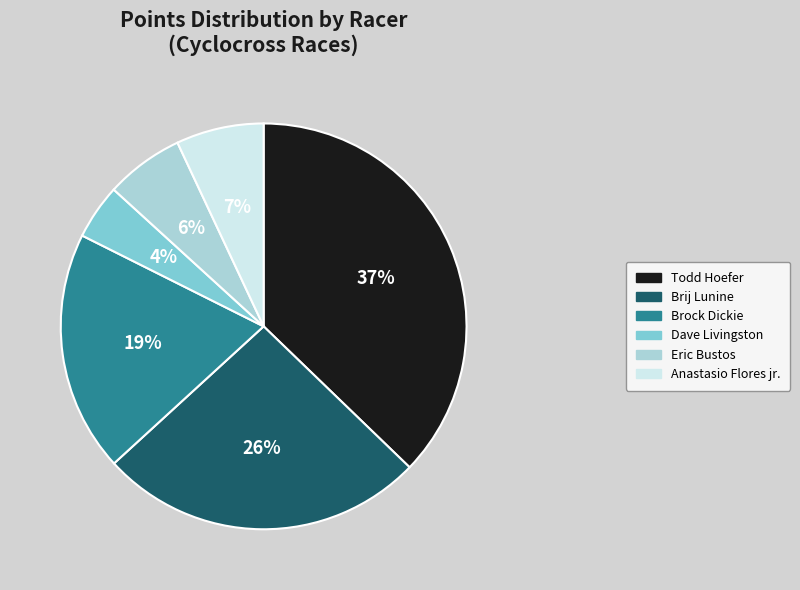

What is the ratio of the value at Anastasio Flores jr. to the value at Brij Lunine?

0.3